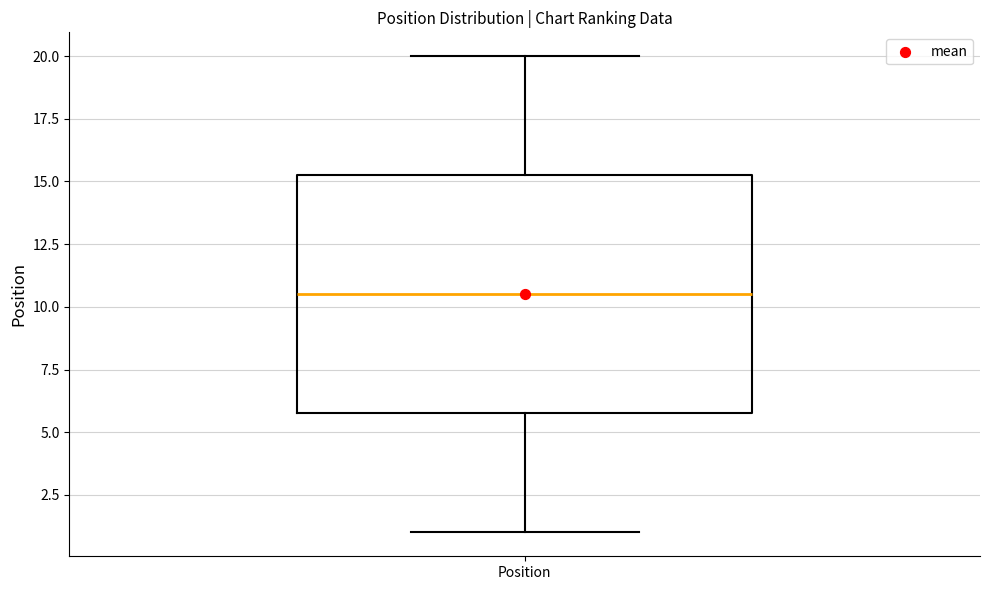

Where is the upper edge of the box for Position on the y-axis? The values are not printed on the chart, so give them approximately, as read against the axis.

15.5